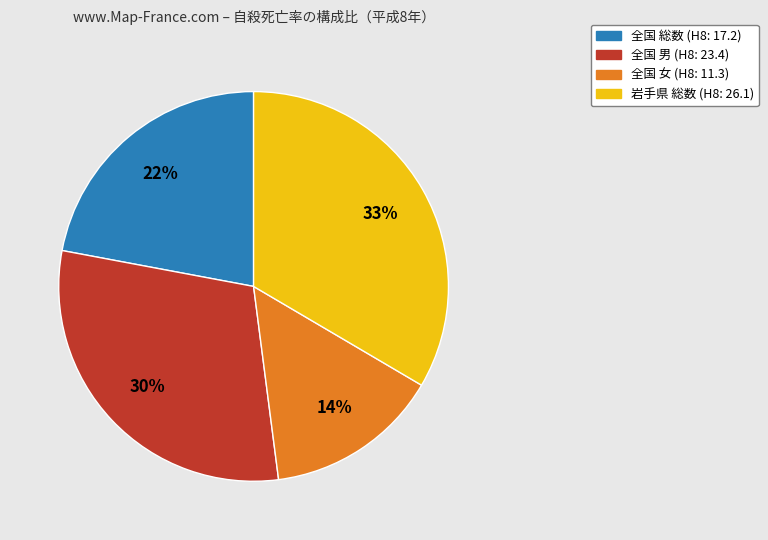

To the nearest percent, what is the average slice percentage?

25%